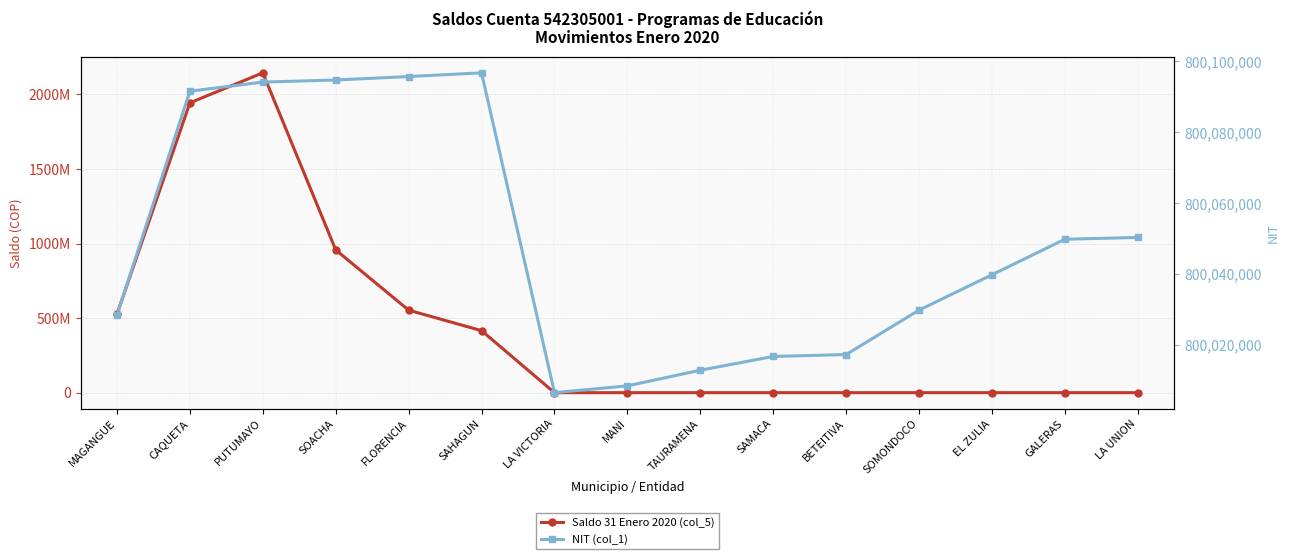

At which category is the sum across all series the highest?

PUTUMAYO